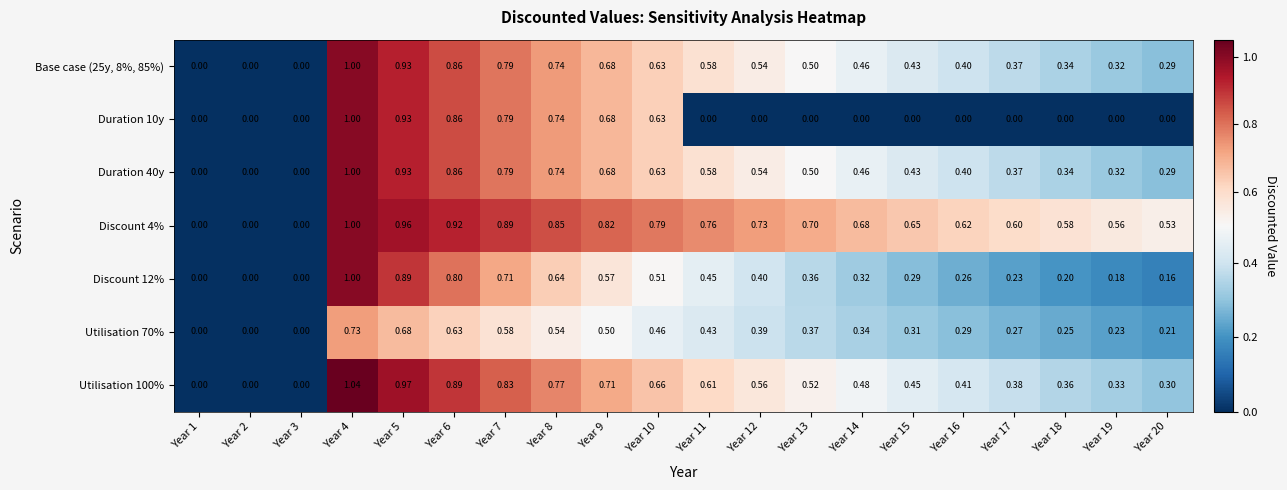

Is the value of Discount 4% at Year 18 greater than the value of Duration 40y at Year 16?

Yes